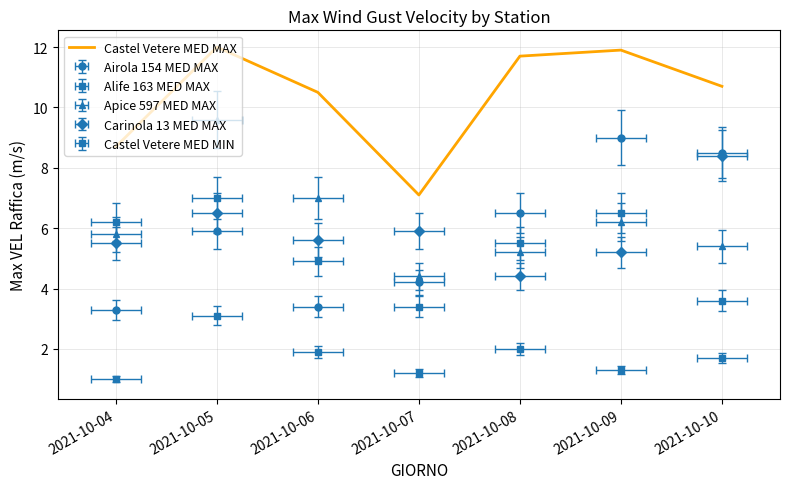

Is this an area chart (filled region under the line)?

No